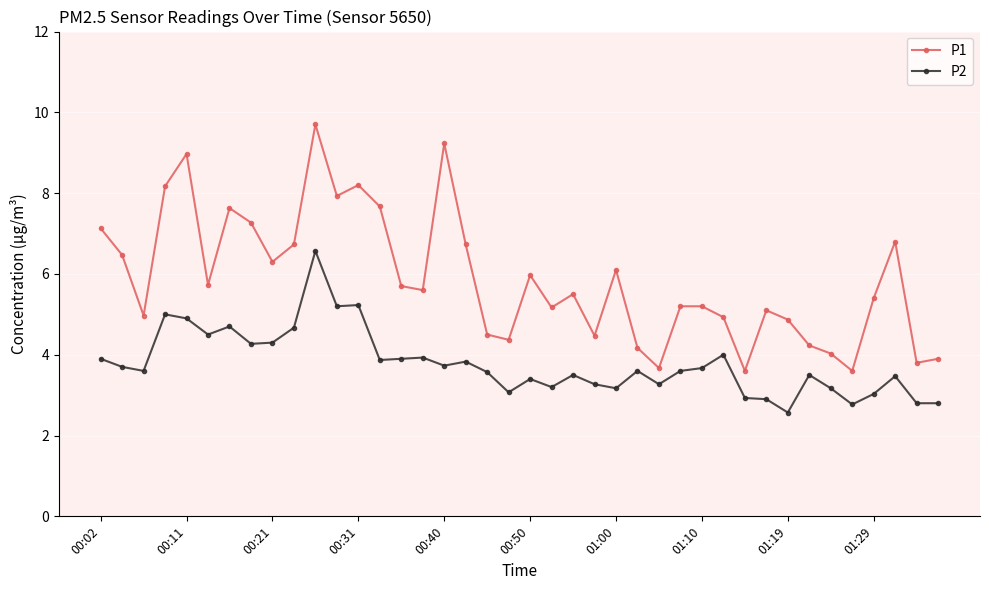

What is the highest value of the P1 series?

9.7